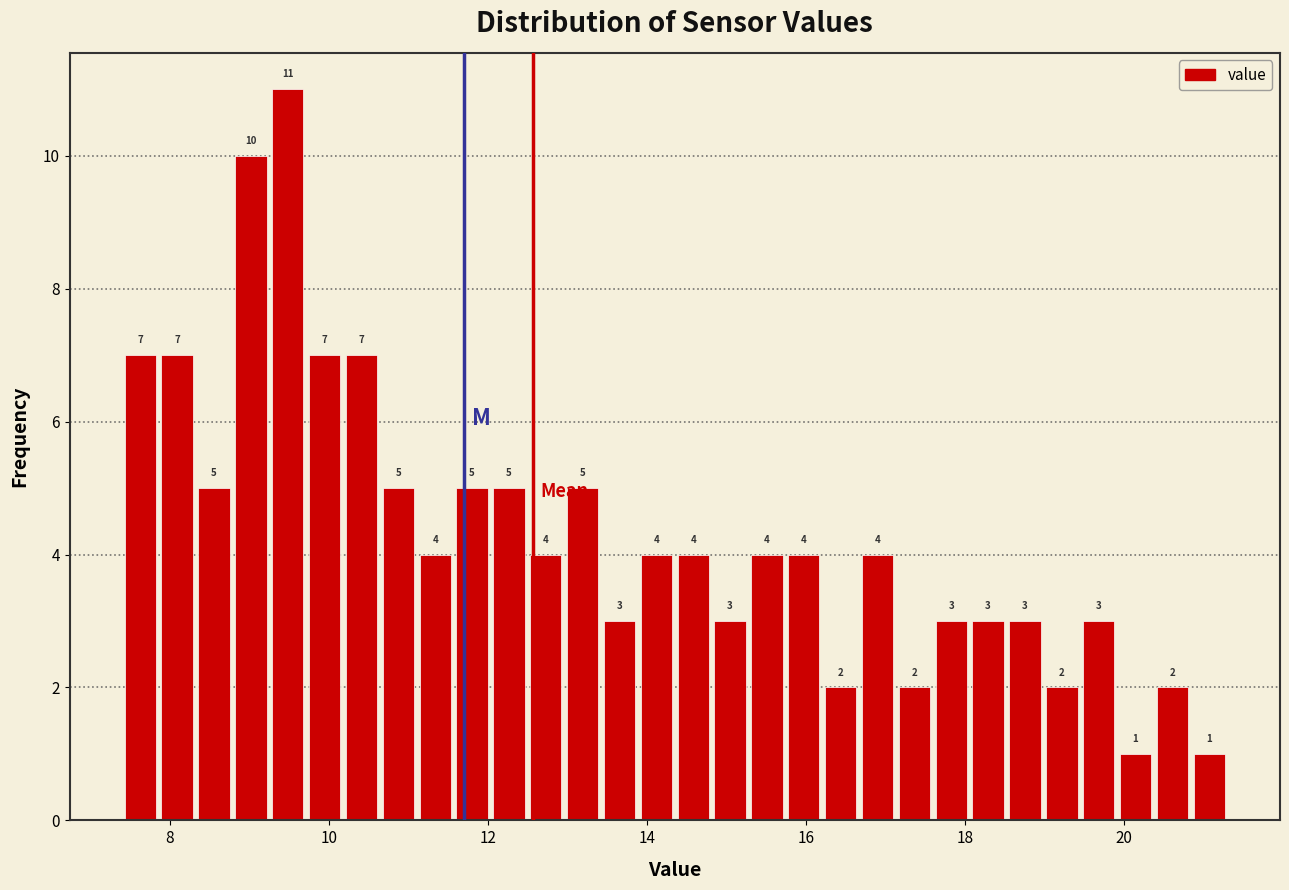

Read against the x-axis, roughly where is the centre of the tallest bar?

9.4